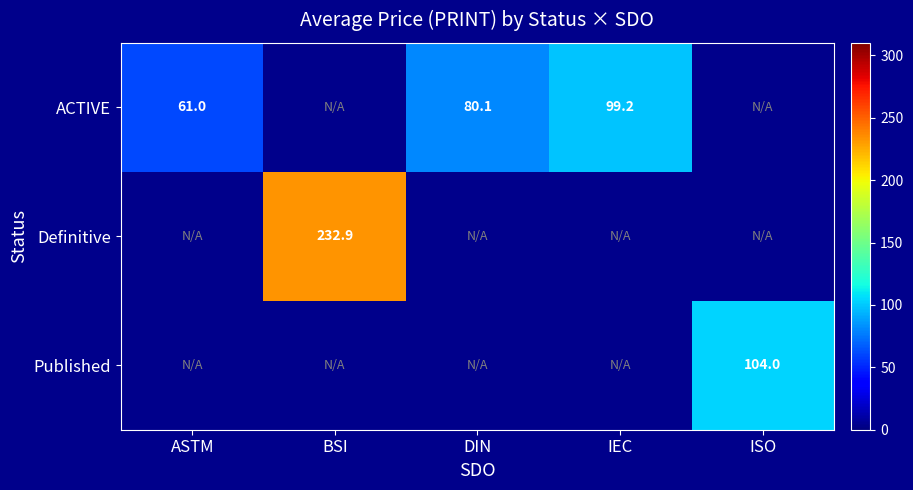

Is the value of ACTIVE at ASTM greater than the value of Published at ISO?

No